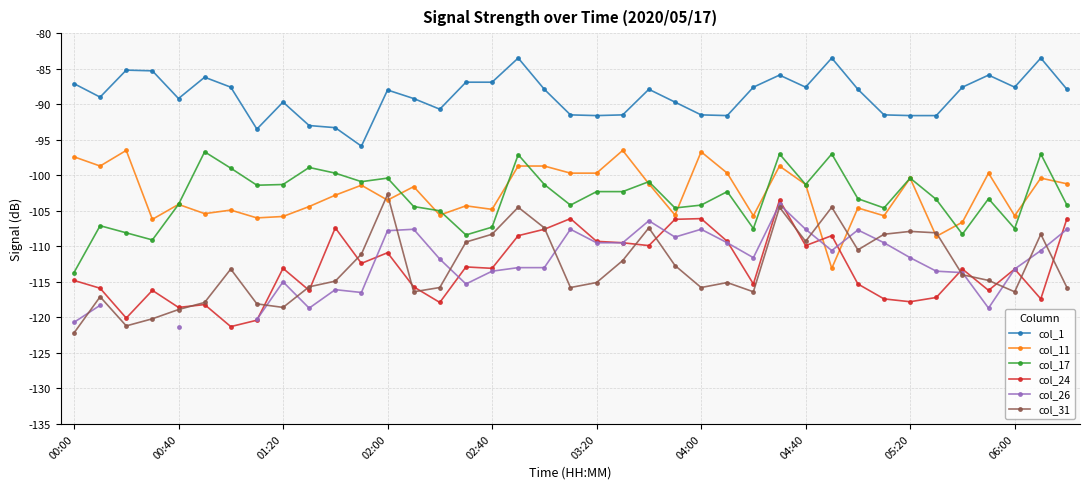

Count the number of categories in the chart.

39